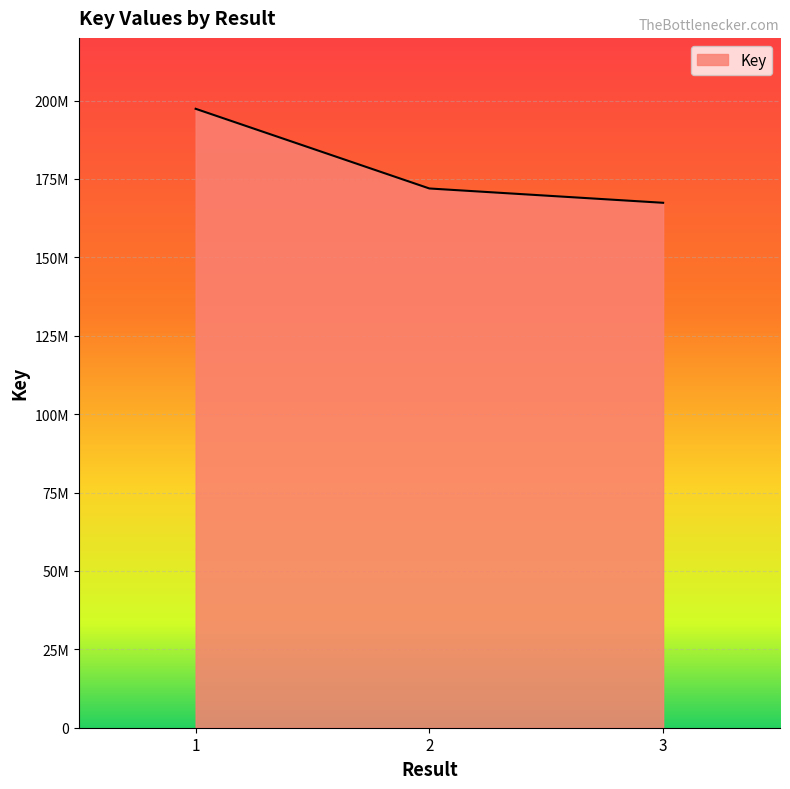

What is the minimum value shown in the chart?

167409819